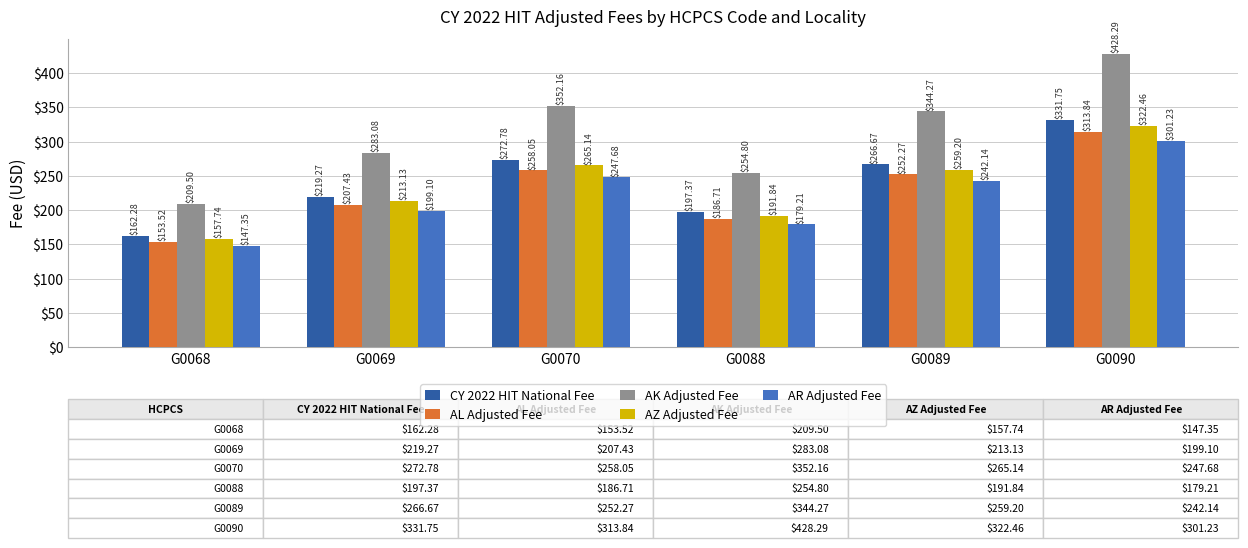

Is it true that AK Adjusted Fee equals 352.2 at G0070?

True